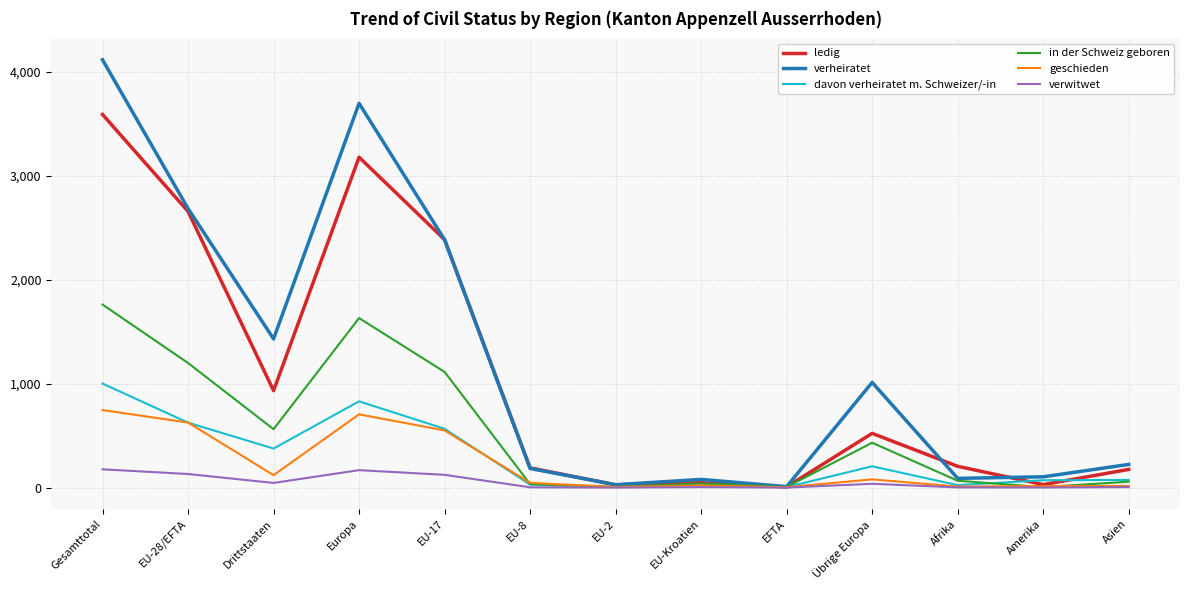

What is the sum of all in der Schweiz geboren values?

6912